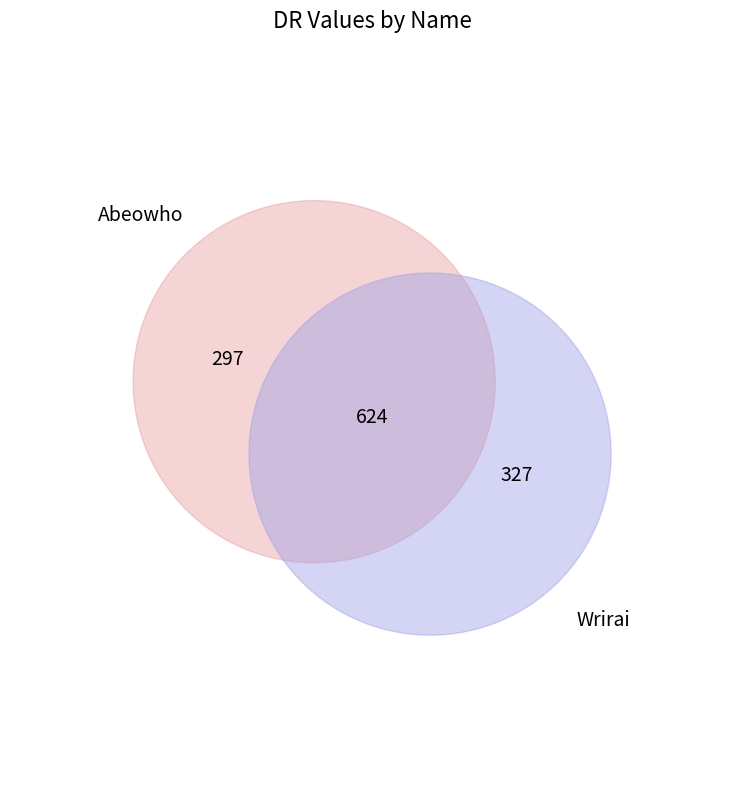

What percentage is the Wrirai slice, to the nearest percent?

52%